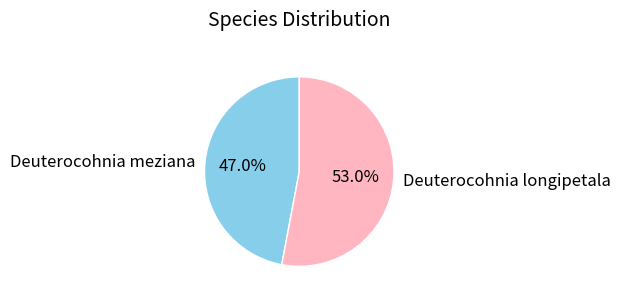

Do Deuterocohnia longipetala and Deuterocohnia meziana together represent more than half of the pie?

Yes